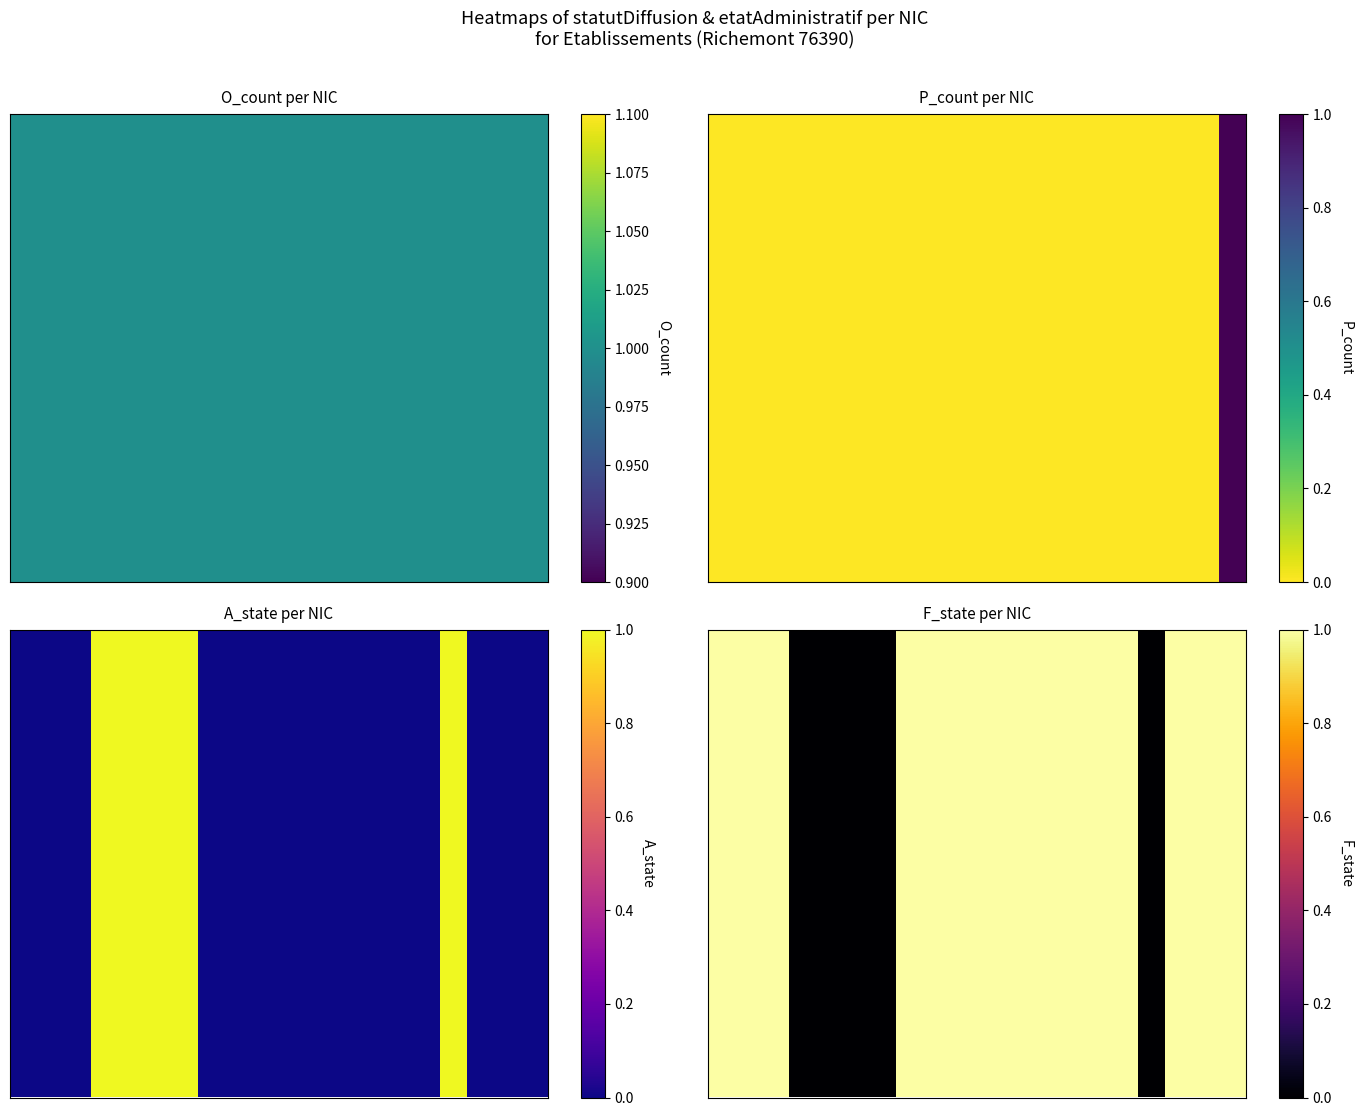

What is the change in value from 6 to 17?

+1